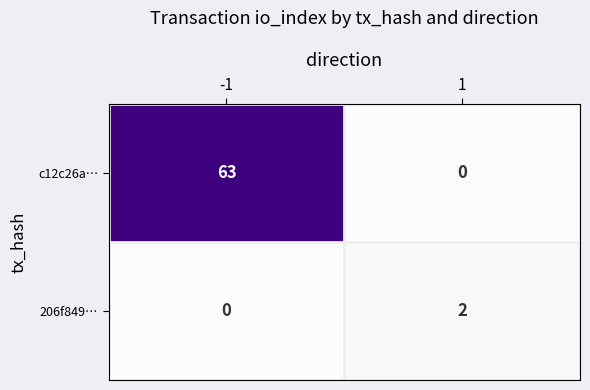

Count the number of data series in this chart.

2